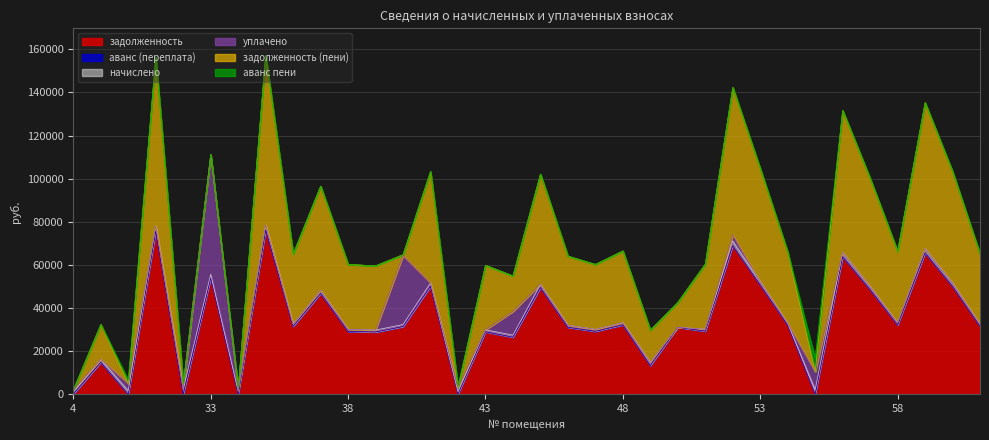

Where is задолженность (пени) nearest to the value 39282?

48